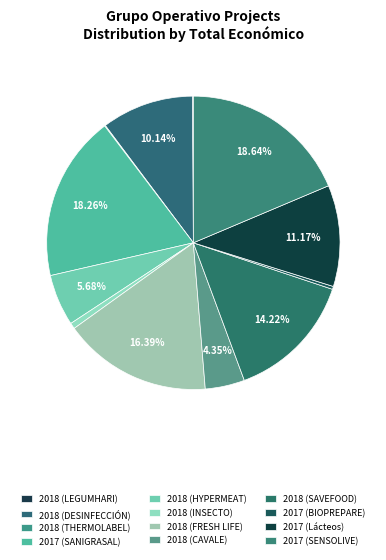

To the nearest percent, what is the difference between the 2017 (SANIGRASAL) and 2017 (BIOPREPARE) slice percentages?

18%